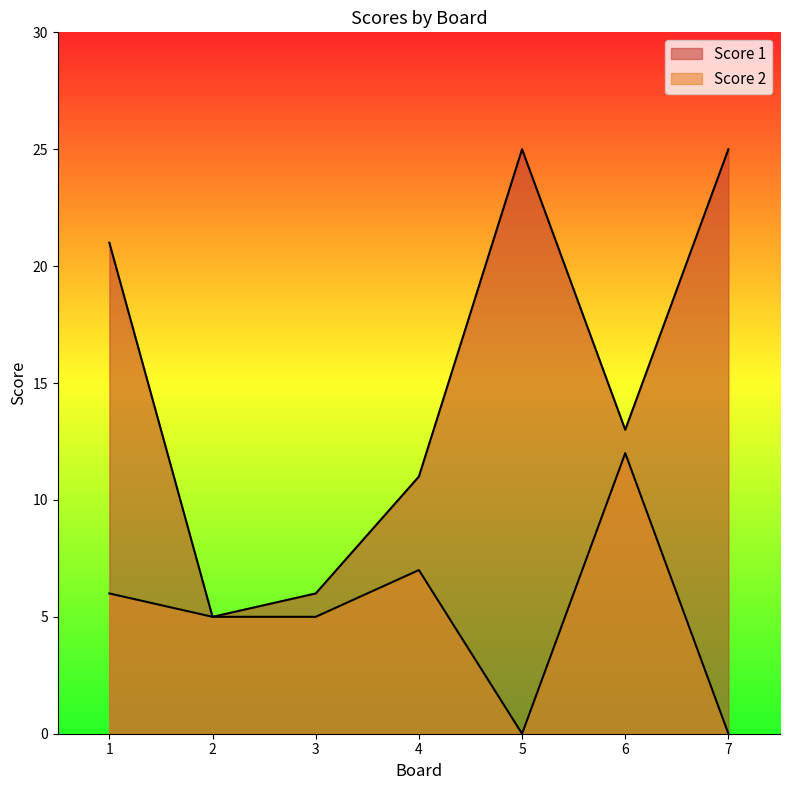

Rank the series by their maximum value, from highest to lowest.

Score 1, Score 2